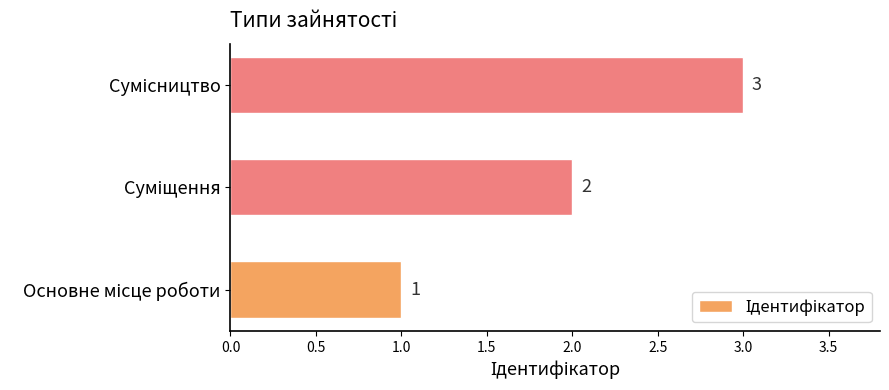

Count the values in the range 1 to 3.

3